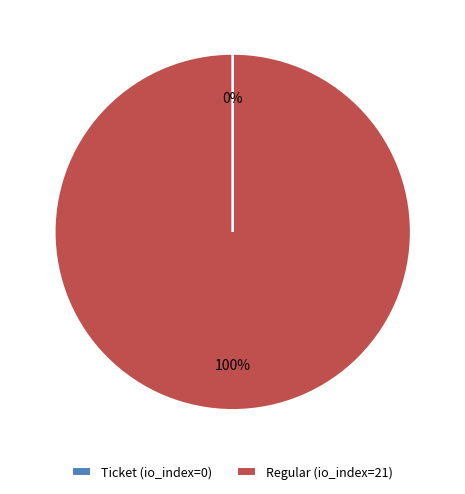

What is the majority slice?

Regular (io_index=21)